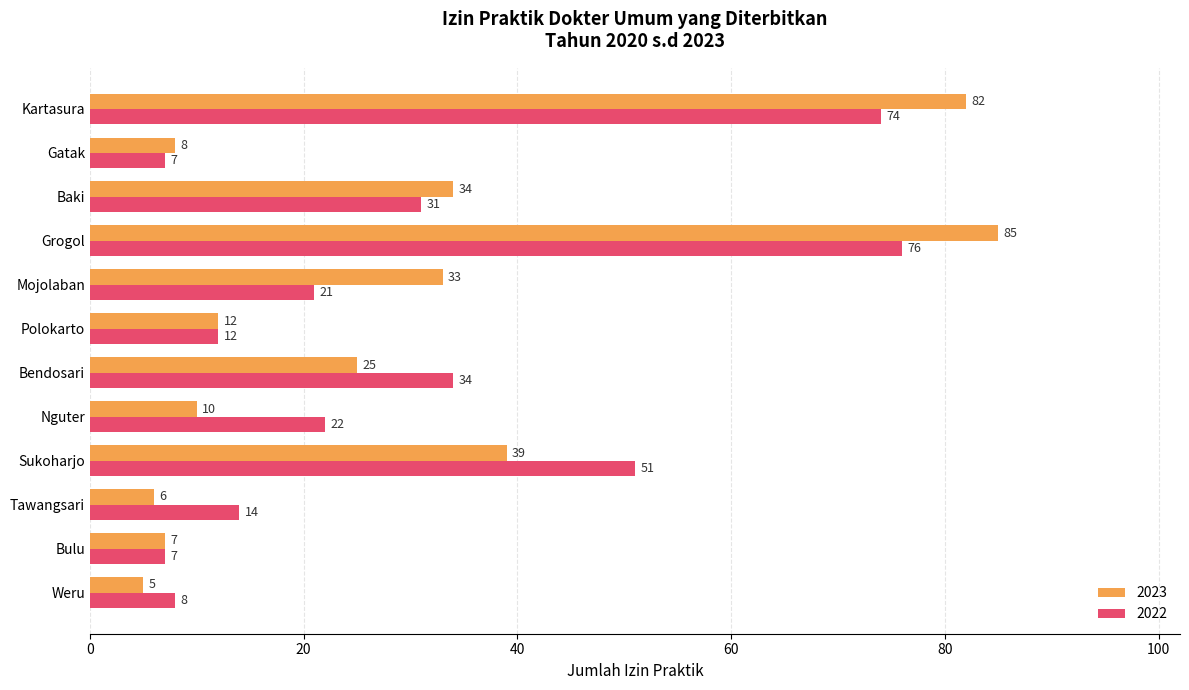

Rank the series by their average value, from highest to lowest.

2022, 2023